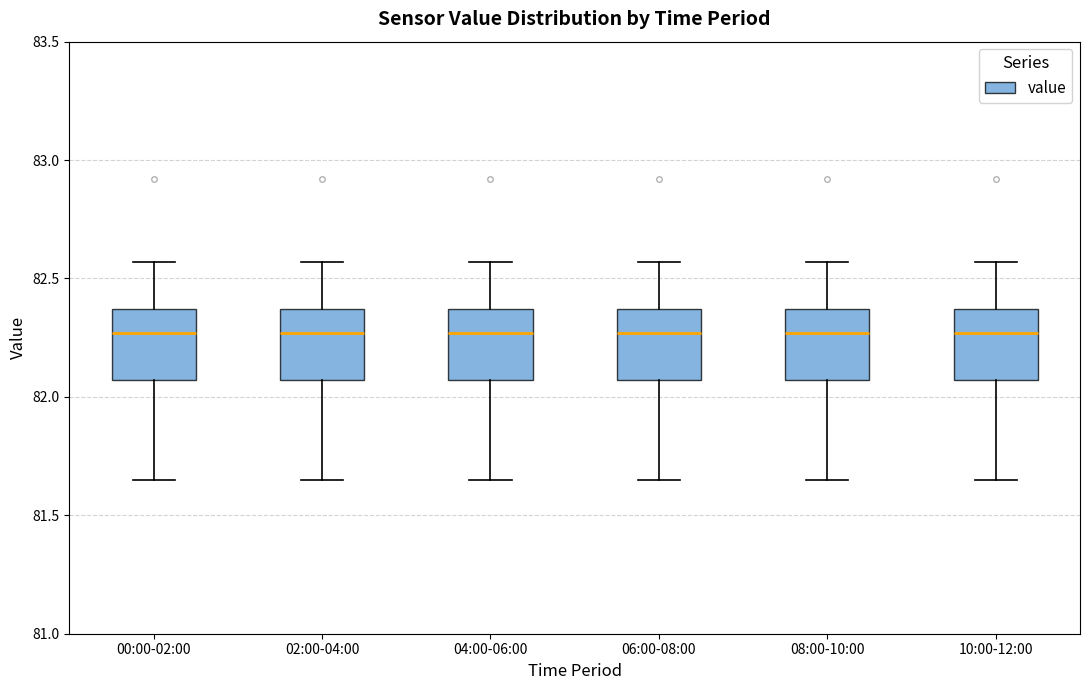

Reading left to right, transcribe this box plot: for each box, give where its median line is, the range the box spans, and where its two whiskers end, as read against the y-axis. The values are not printed on the chart, so give them approximately, as read against the axis.

00:00-02:00: median 82.25, box 82.05 to 82.35, whiskers 81.65 to 82.55
02:00-04:00: median 82.25, box 82.05 to 82.35, whiskers 81.65 to 82.55
04:00-06:00: median 82.25, box 82.05 to 82.35, whiskers 81.65 to 82.55
06:00-08:00: median 82.25, box 82.05 to 82.35, whiskers 81.65 to 82.55
08:00-10:00: median 82.25, box 82.05 to 82.35, whiskers 81.65 to 82.55
10:00-12:00: median 82.25, box 82.05 to 82.35, whiskers 81.65 to 82.55